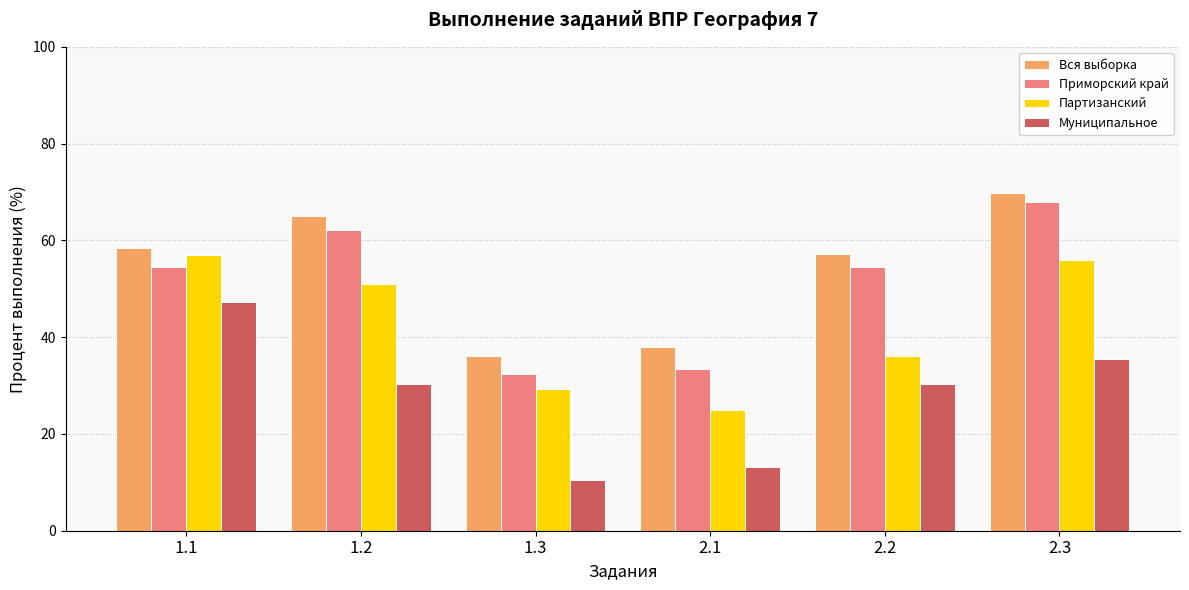

What is the sum of the Вся выборка values at 2.2 and 1.3?

93.2